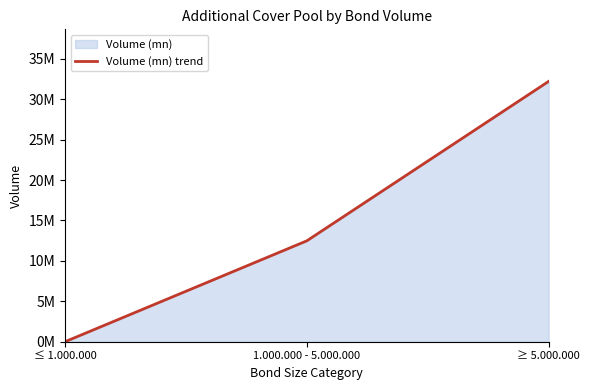

What is the change in value from 1.000.000 - 5.000.000 to ≥ 5.000.000?

+19719950